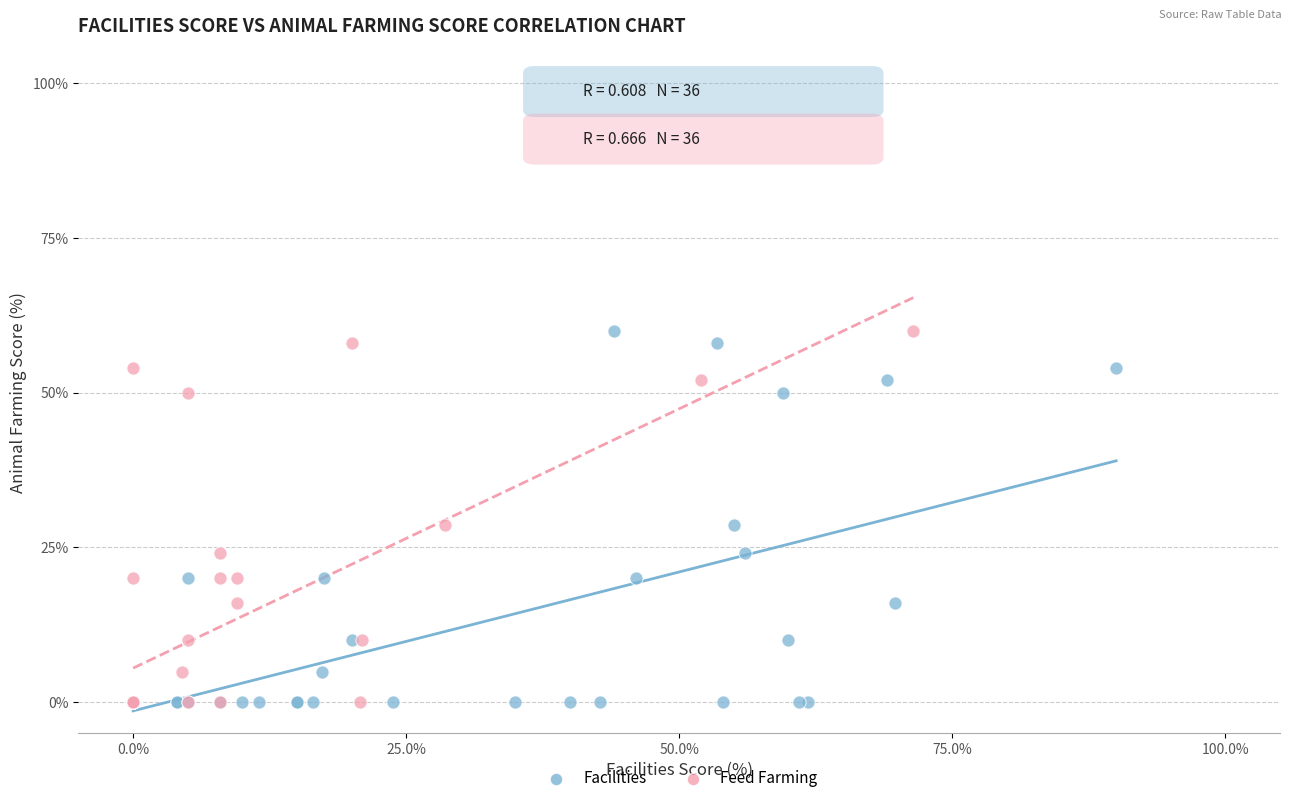

What are all the series names shown in the legend?

Facilities, Feed Farming